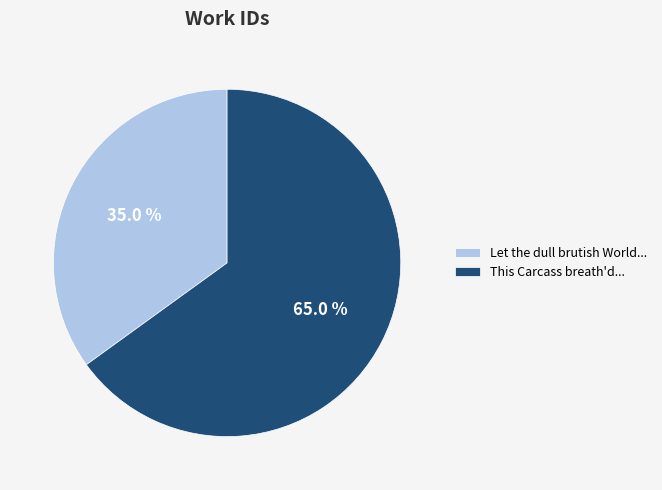

What is the smallest slice in the pie chart?

Let the dull brutish World...